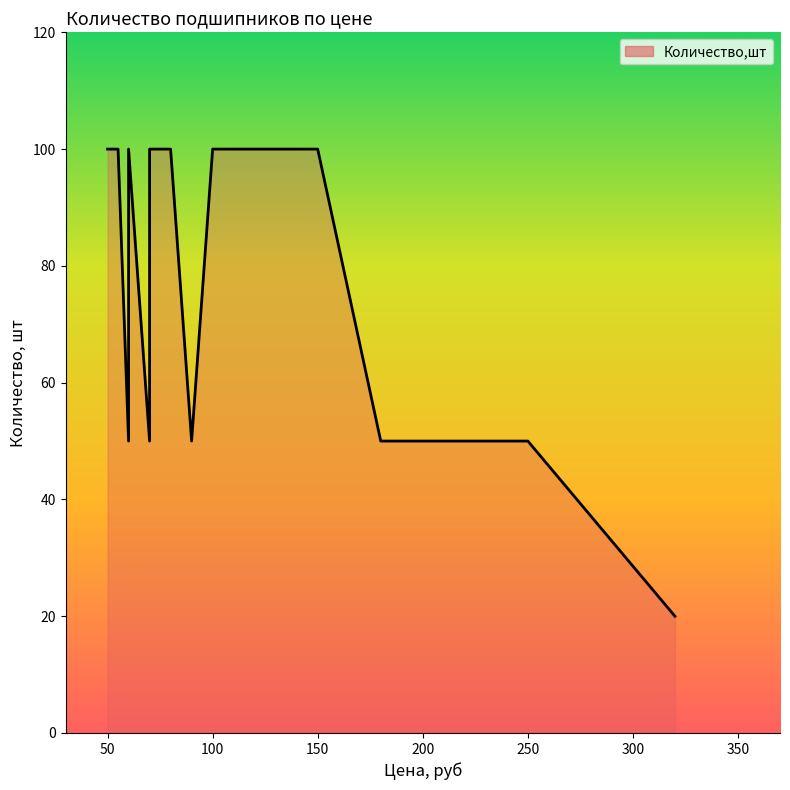

The chart shows a value of 16 at 150. True or false?

False